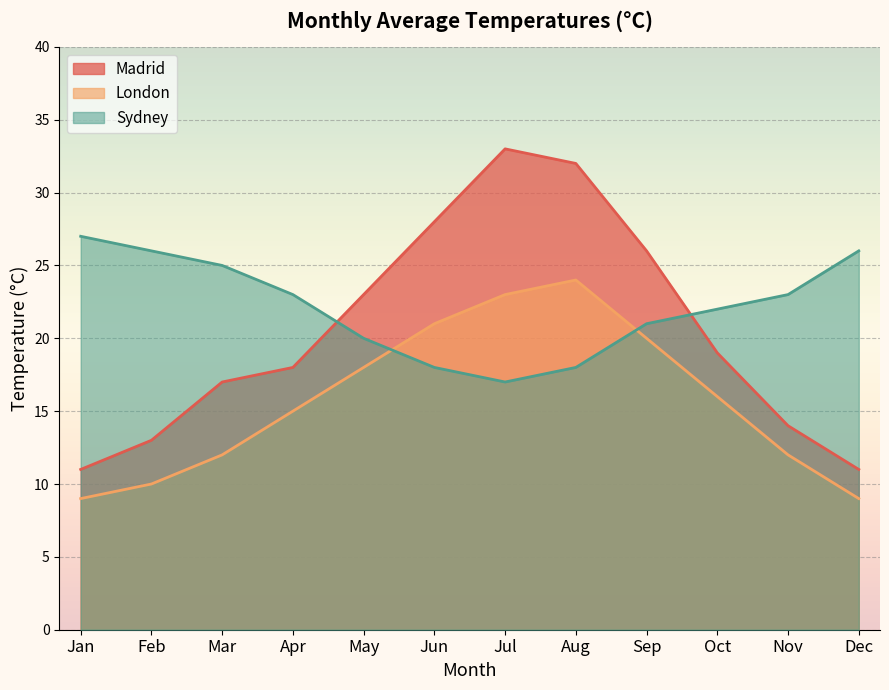

Reading left to right, list all the values displayed in this chart.

Madrid: Jan=11	Feb=13	Mar=17	Apr=18	May=23	Jun=28	Jul=33	Aug=32	Sep=26	Oct=19	Nov=14	Dec=11
London: Jan=9	Feb=10	Mar=12	Apr=15	May=18	Jun=21	Jul=23	Aug=24	Sep=20	Oct=16	Nov=12	Dec=9
Sydney: Jan=27	Feb=26	Mar=25	Apr=23	May=20	Jun=18	Jul=17	Aug=18	Sep=21	Oct=22	Nov=23	Dec=26